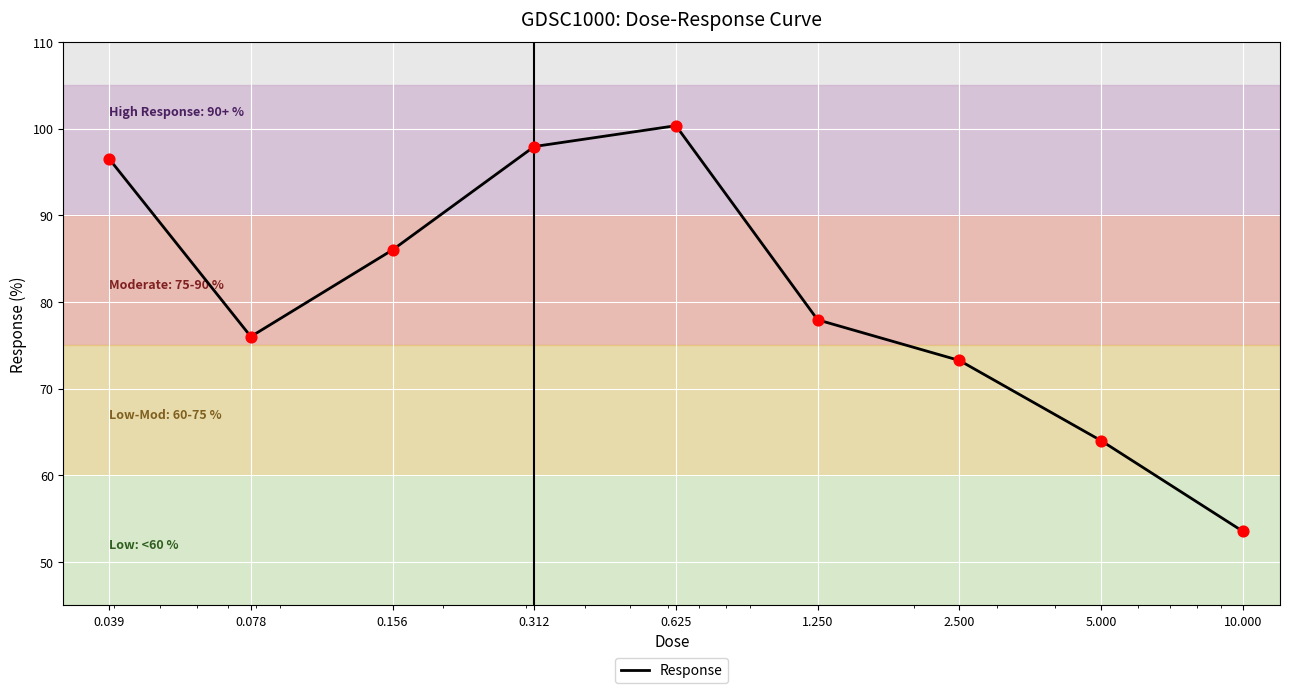

What is the smallest value displayed?

53.6